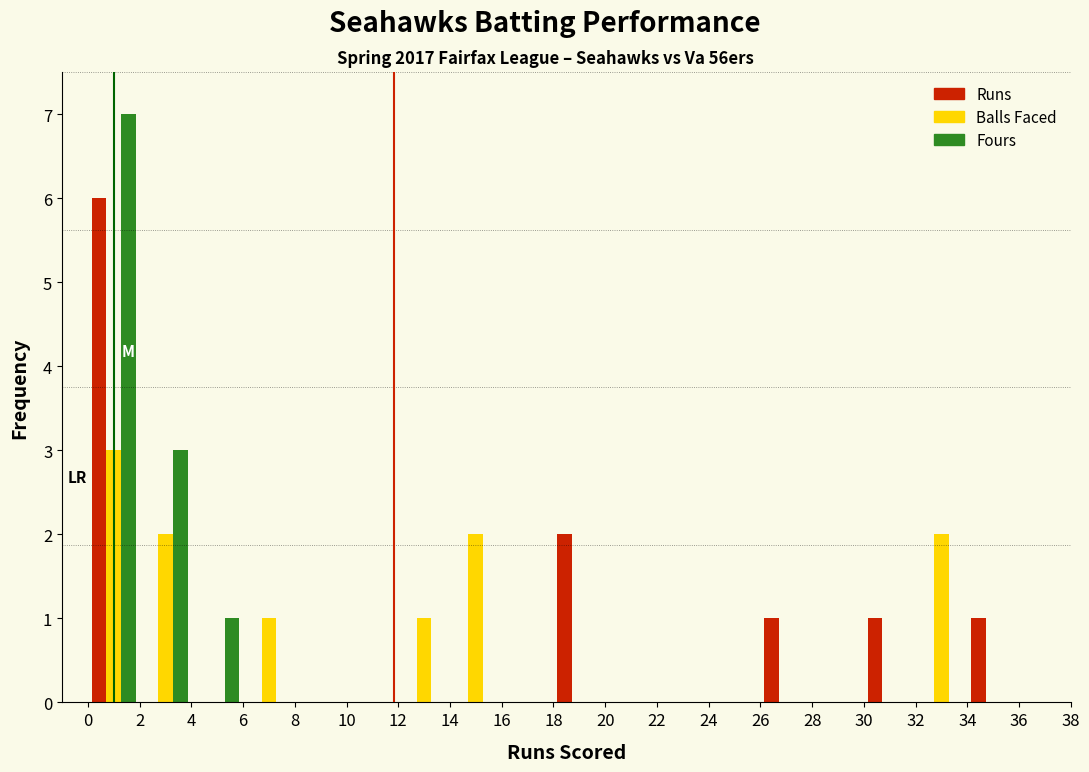

Reading left to right, transcribe this chart: for each range on the x-axis, give the height of each series' bar. The values are not printed on the chart, so give them approximately, as read against the axis.

0 to 2: Runs=6	Balls Faced=3	Fours=7
2 to 4: Runs=0	Balls Faced=2	Fours=3
4 to 6: Runs=0	Balls Faced=0	Fours=1
6 to 8: Runs=0	Balls Faced=1	Fours=0
8 to 10: Runs=0	Balls Faced=0	Fours=0
10 to 12: Runs=0	Balls Faced=0	Fours=0
12 to 14: Runs=0	Balls Faced=1	Fours=0
14 to 16: Runs=0	Balls Faced=2	Fours=0
16 to 18: Runs=0	Balls Faced=0	Fours=0
18 to 20: Runs=2	Balls Faced=0	Fours=0
20 to 22: Runs=0	Balls Faced=0	Fours=0
22 to 24: Runs=0	Balls Faced=0	Fours=0
24 to 26: Runs=0	Balls Faced=0	Fours=0
26 to 28: Runs=1	Balls Faced=0	Fours=0
28 to 30: Runs=0	Balls Faced=0	Fours=0
30 to 32: Runs=1	Balls Faced=0	Fours=0
32 to 34: Runs=0	Balls Faced=2	Fours=0
34 to 36: Runs=1	Balls Faced=0	Fours=0
36 to 38: Runs=0	Balls Faced=0	Fours=0